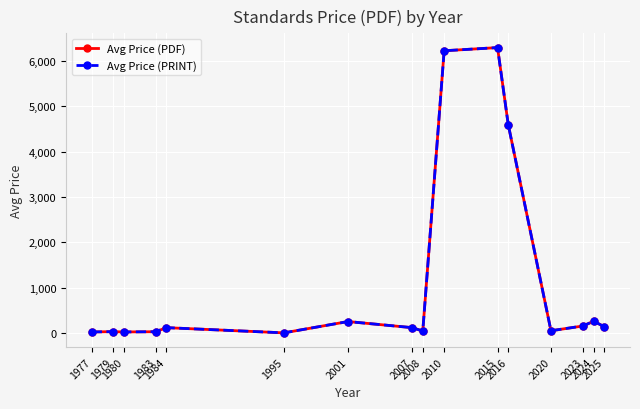

At which label does Avg Price (PDF) first exceed 115?

2001